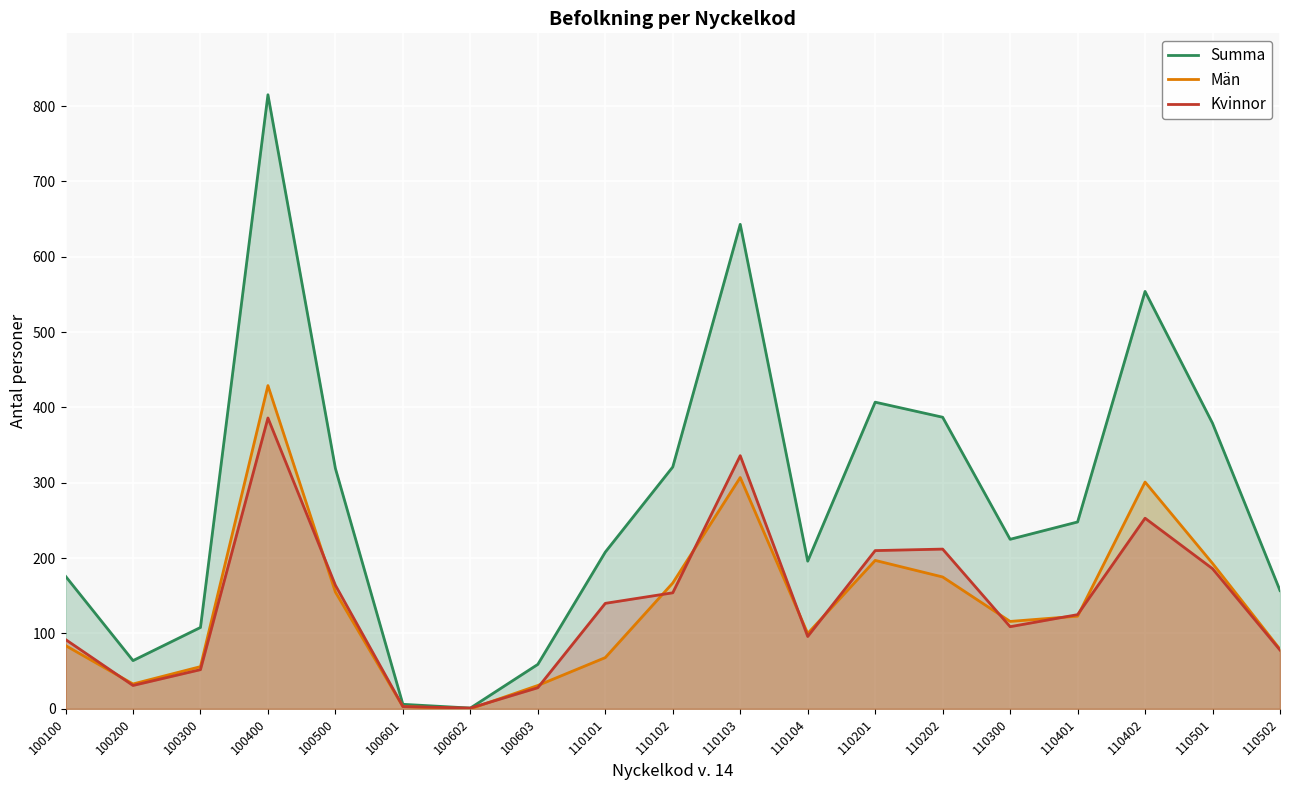

What is the difference between the maximum and minimum values in the Summa series?

814